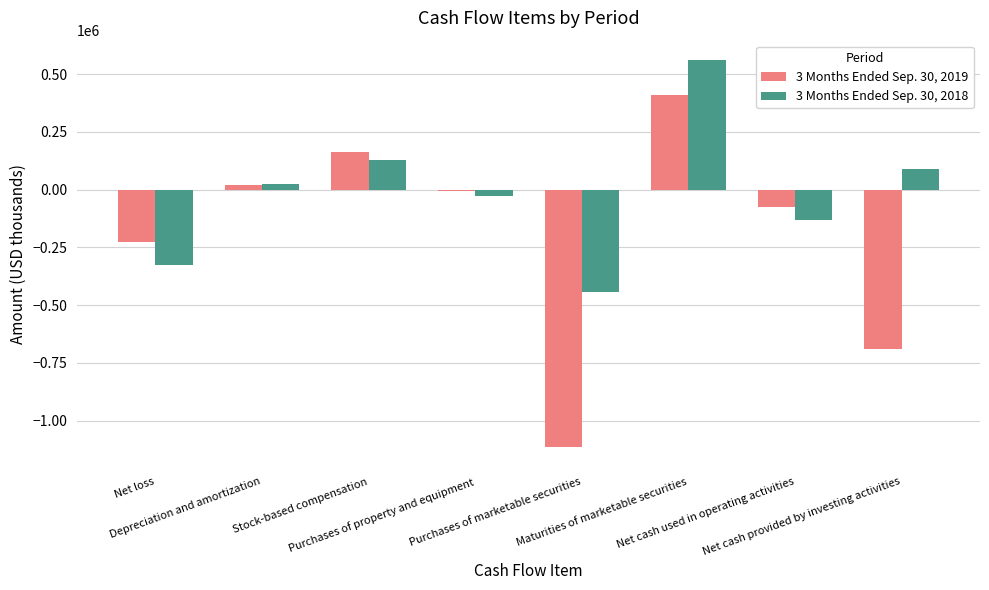

Which series has the widest spread of values?

3 Months Ended Sep. 30, 2019